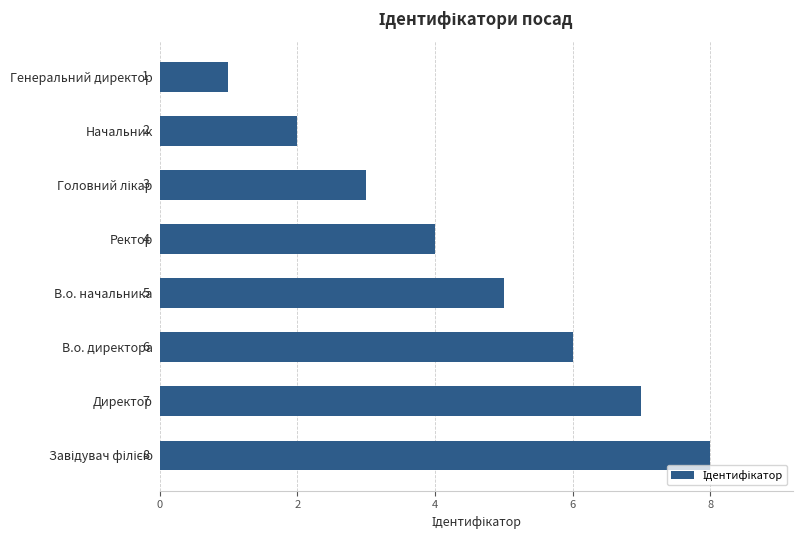

How many distinct data groups are displayed?

1